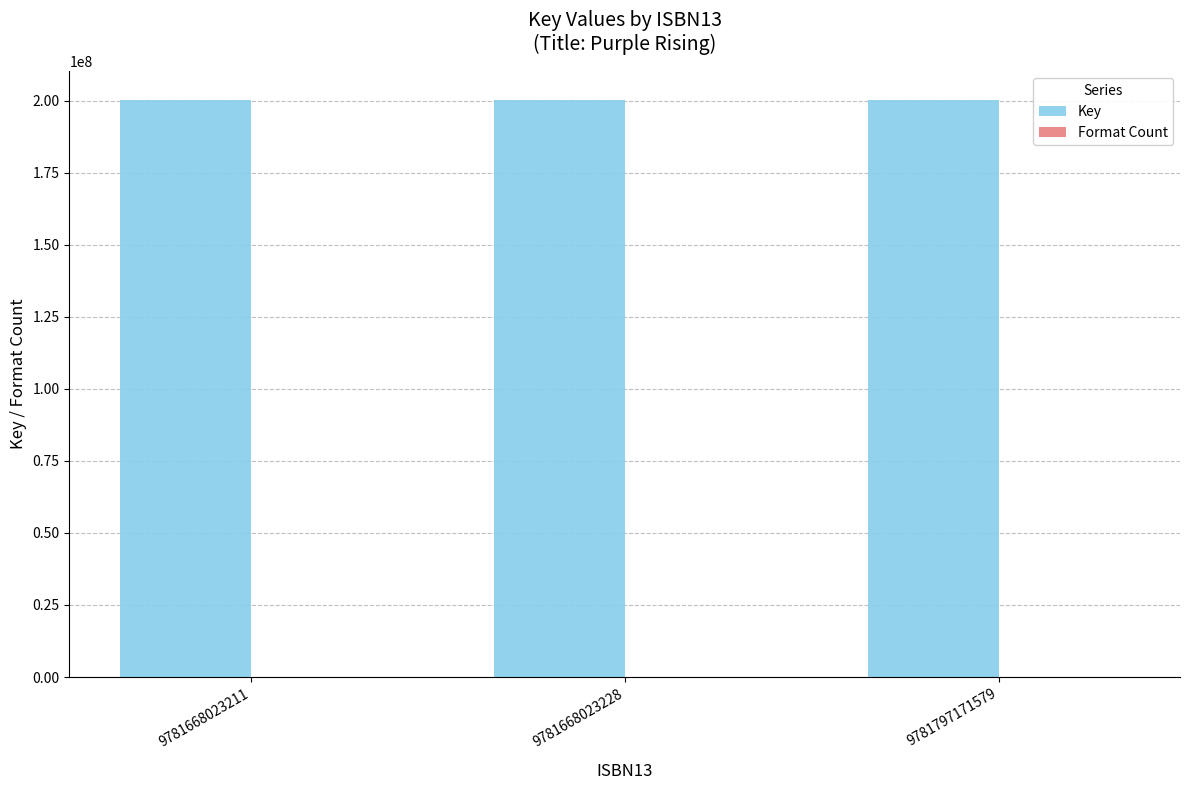

What is the maximum value for Key?

200172681